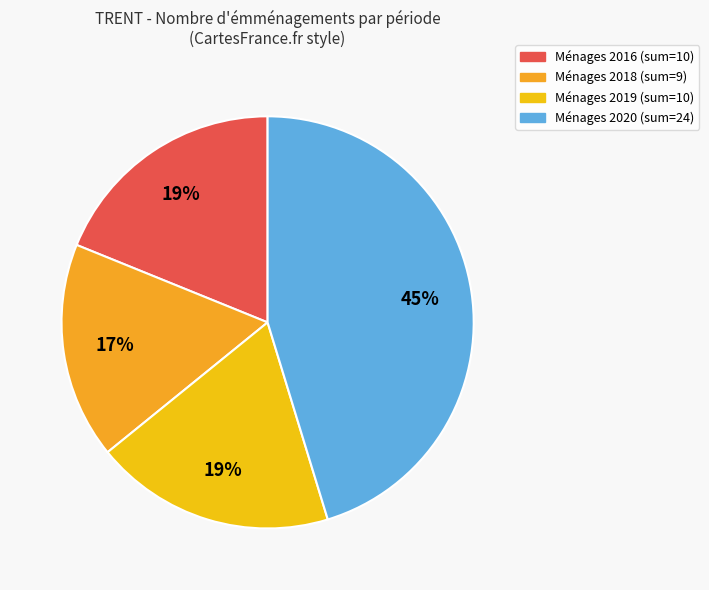

Which category has the smallest portion of the pie?

Ménages 2018 (sum=9)